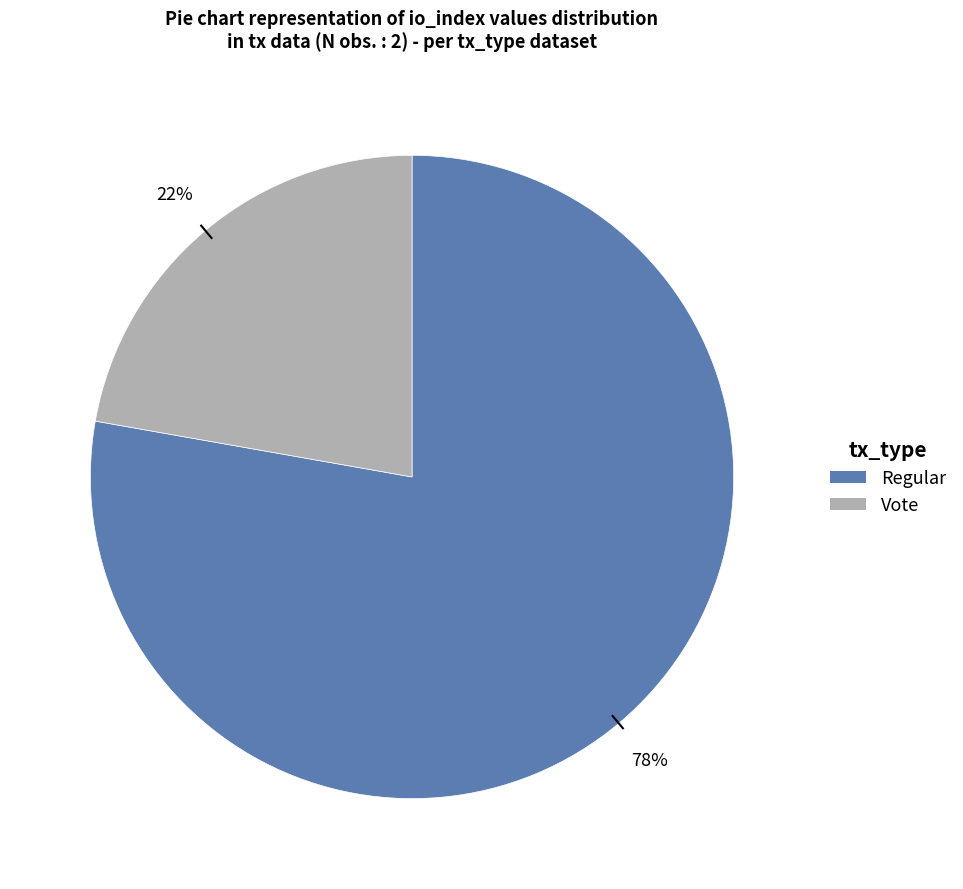

Is there a majority slice in this chart?

Yes